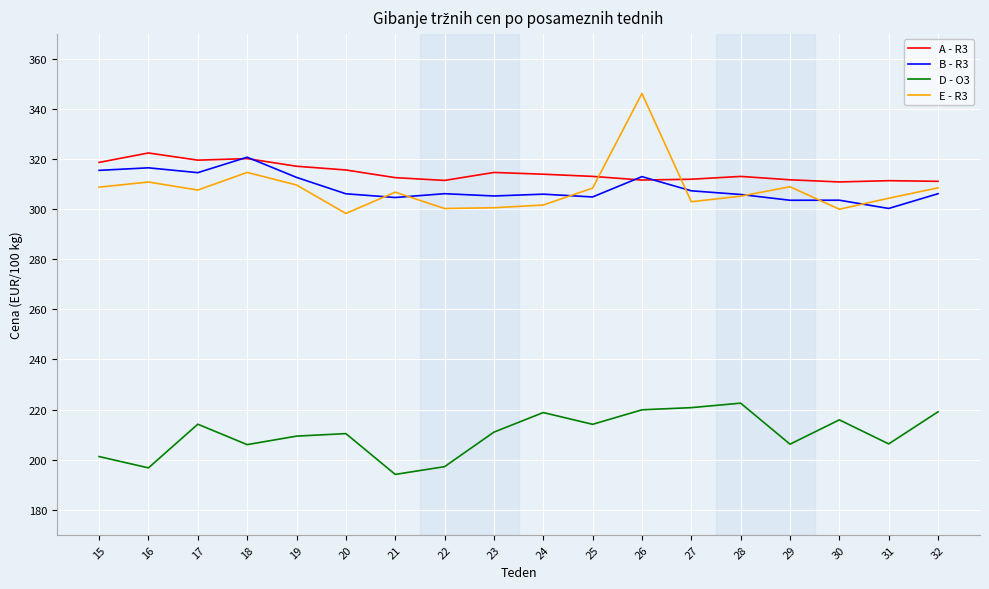

At which label does D - O3 reach its peak?

28